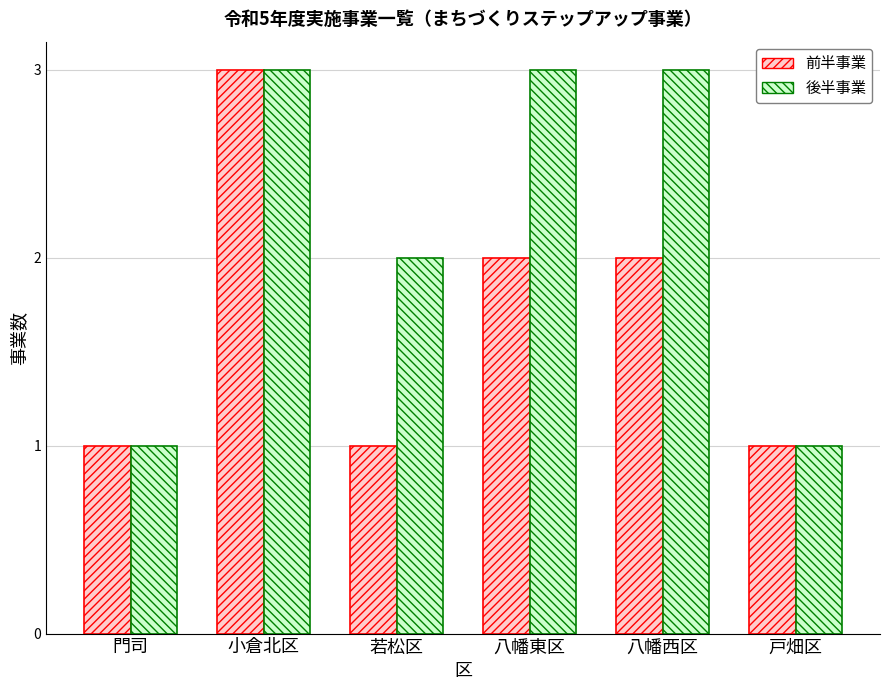

How many data points in 後半事業 are less than 3?

3